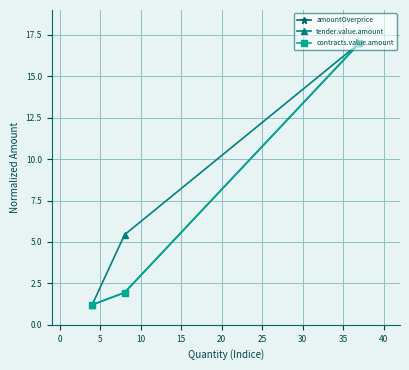

What is the value of the contracts.value.amount point at the 1st from the left?

1.2